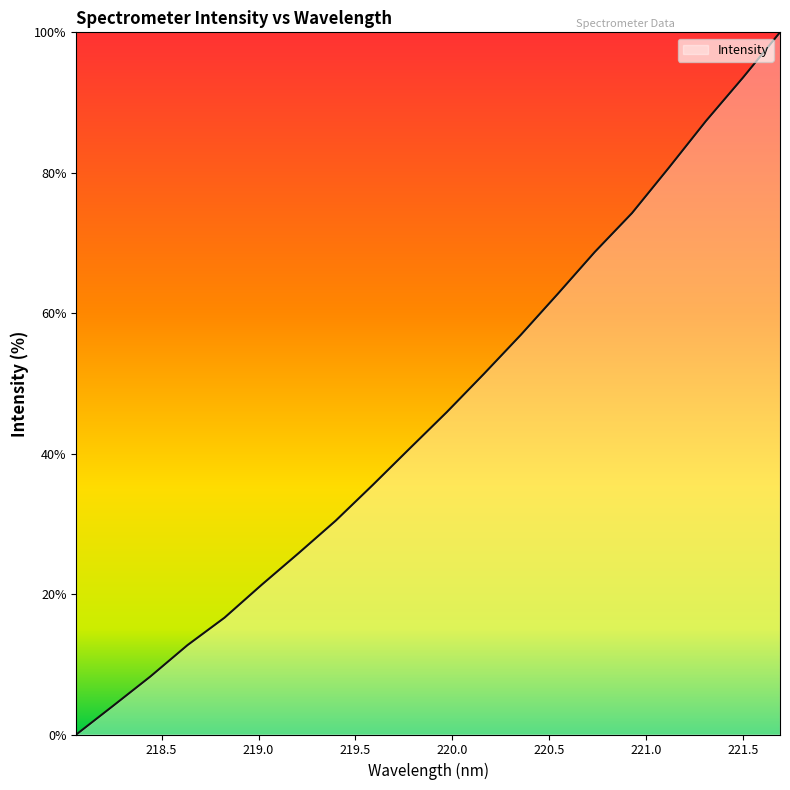

What is the greatest value displayed?

100.0